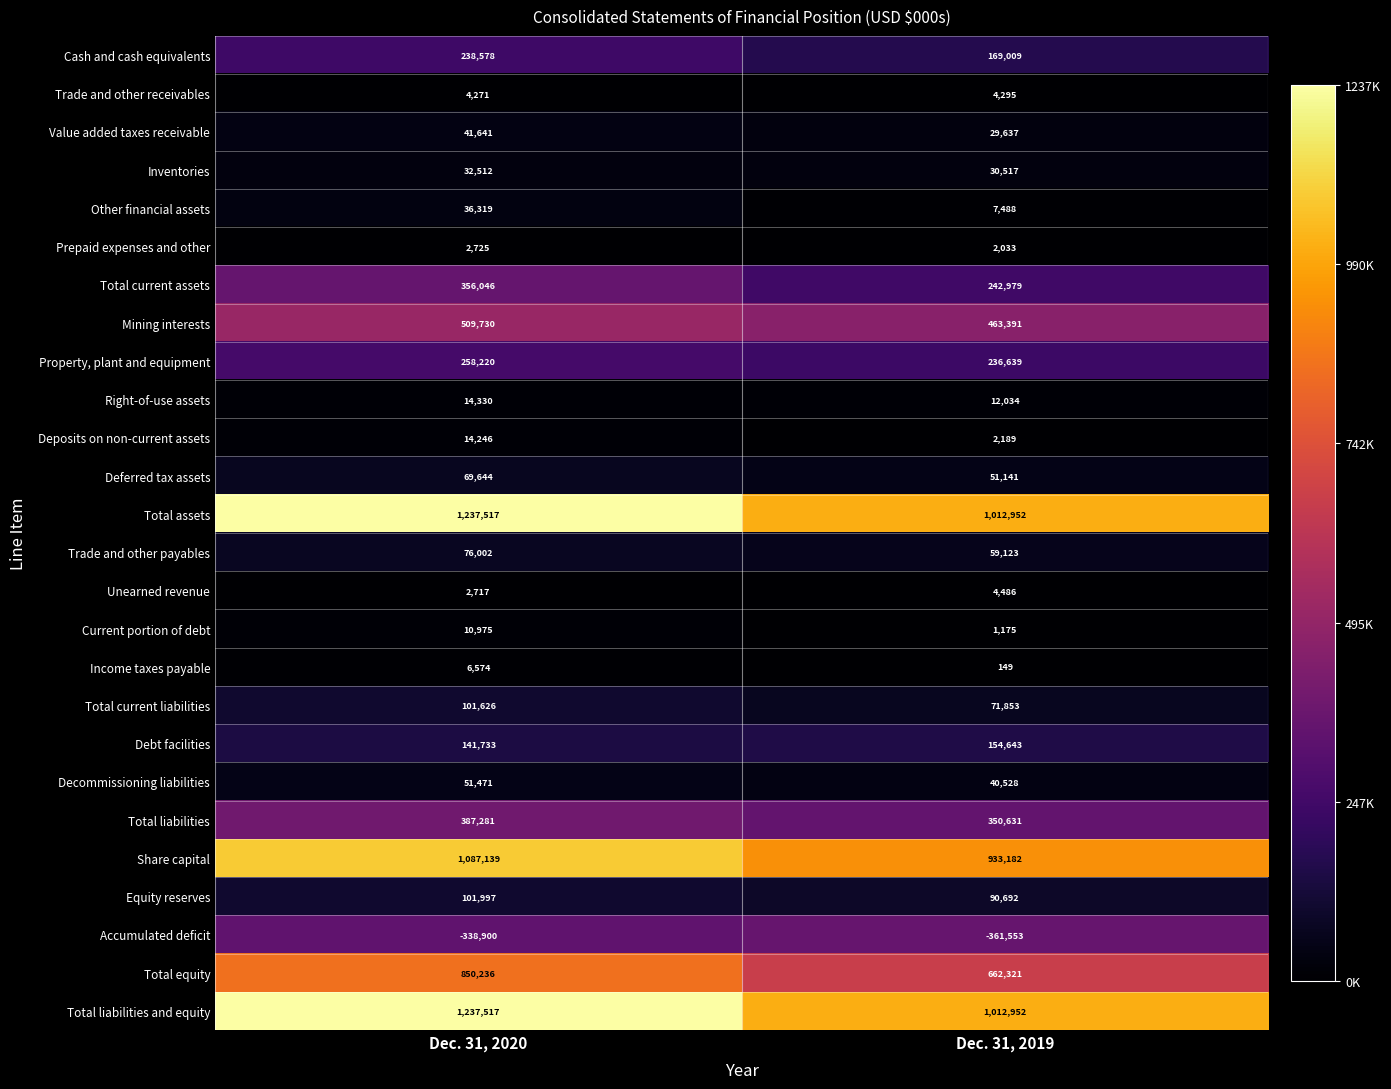

At which label is Unearned revenue closest to 3601?

Dec. 31, 2020